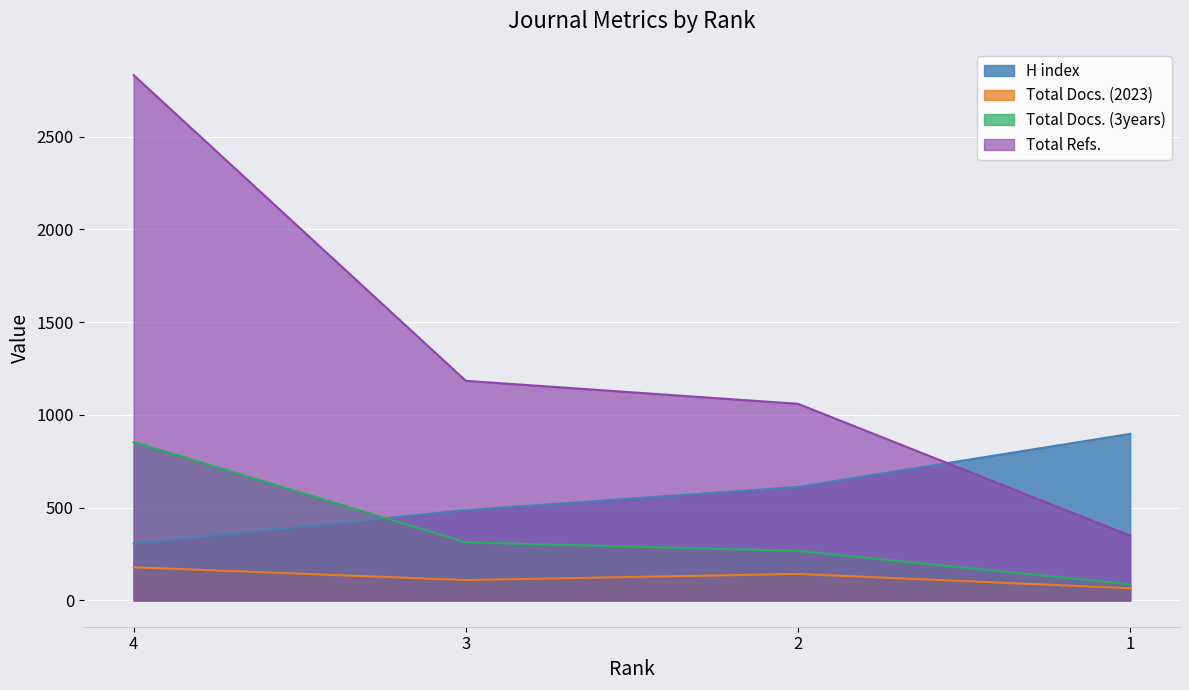

The Total Docs. (2023) series shows 145 at 3. True or false?

False